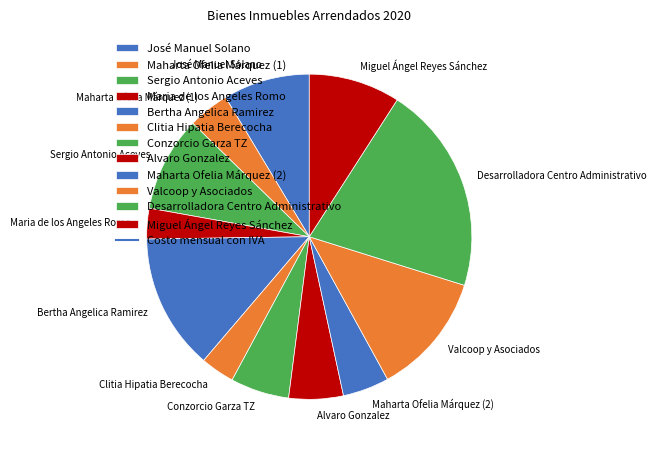

Which slice is the largest?

Desarrolladora Centro Administrativo